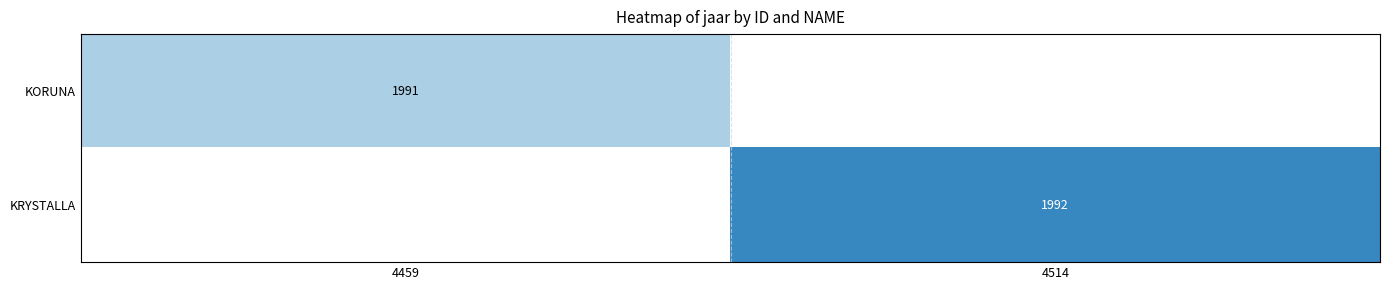

True or false: KORUNA has a value of 1270 at 4459.

False